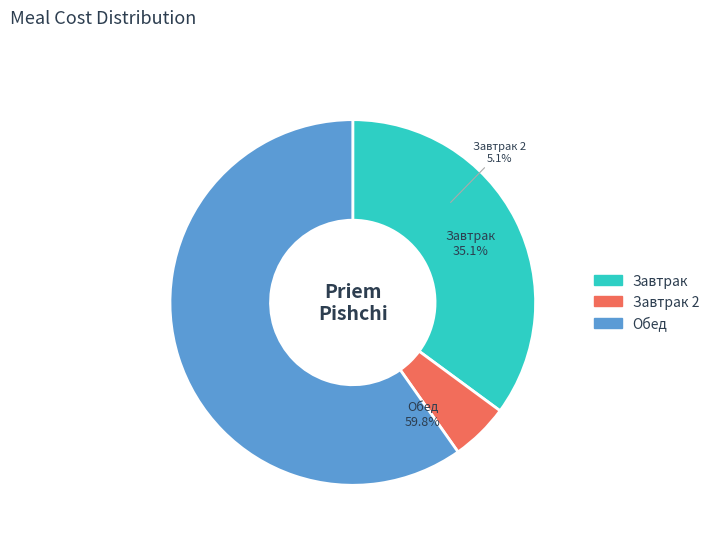

Which category has the smallest portion of the pie?

Завтрак 2